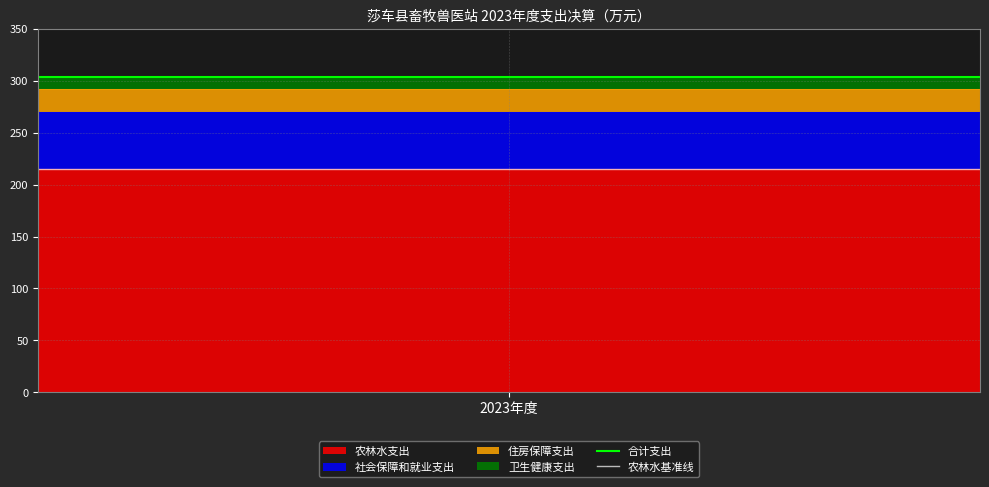

What is the maximum value for 农林水支出?

215.5